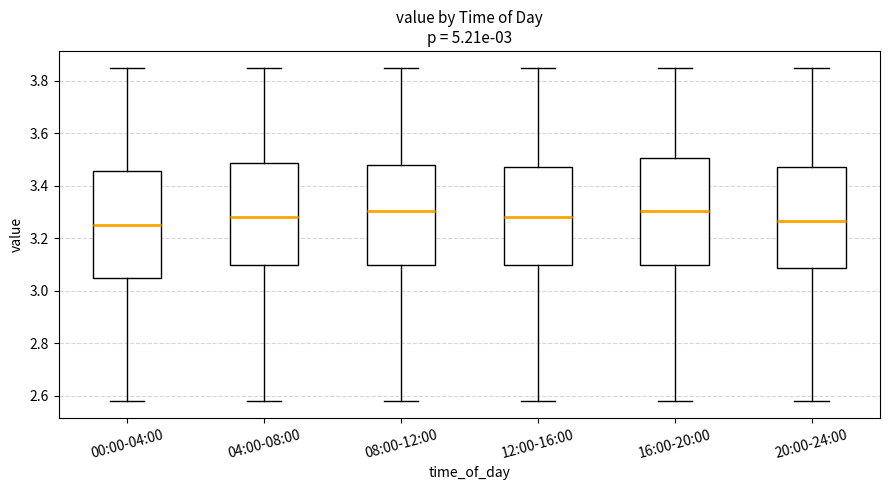

Reading left to right, read every box against the y-axis: the position of its median line, the range the box covers, and the ends of its whiskers. The values are not printed on the chart, so give them approximately, as read against the axis.

00:00-04:00: median 3.26, box 3.06 to 3.46, whiskers 2.58 to 3.86
04:00-08:00: median 3.28, box 3.10 to 3.48, whiskers 2.58 to 3.86
08:00-12:00: median 3.30, box 3.10 to 3.48, whiskers 2.58 to 3.86
12:00-16:00: median 3.28, box 3.10 to 3.48, whiskers 2.58 to 3.86
16:00-20:00: median 3.30, box 3.10 to 3.50, whiskers 2.58 to 3.86
20:00-24:00: median 3.26, box 3.08 to 3.48, whiskers 2.58 to 3.86